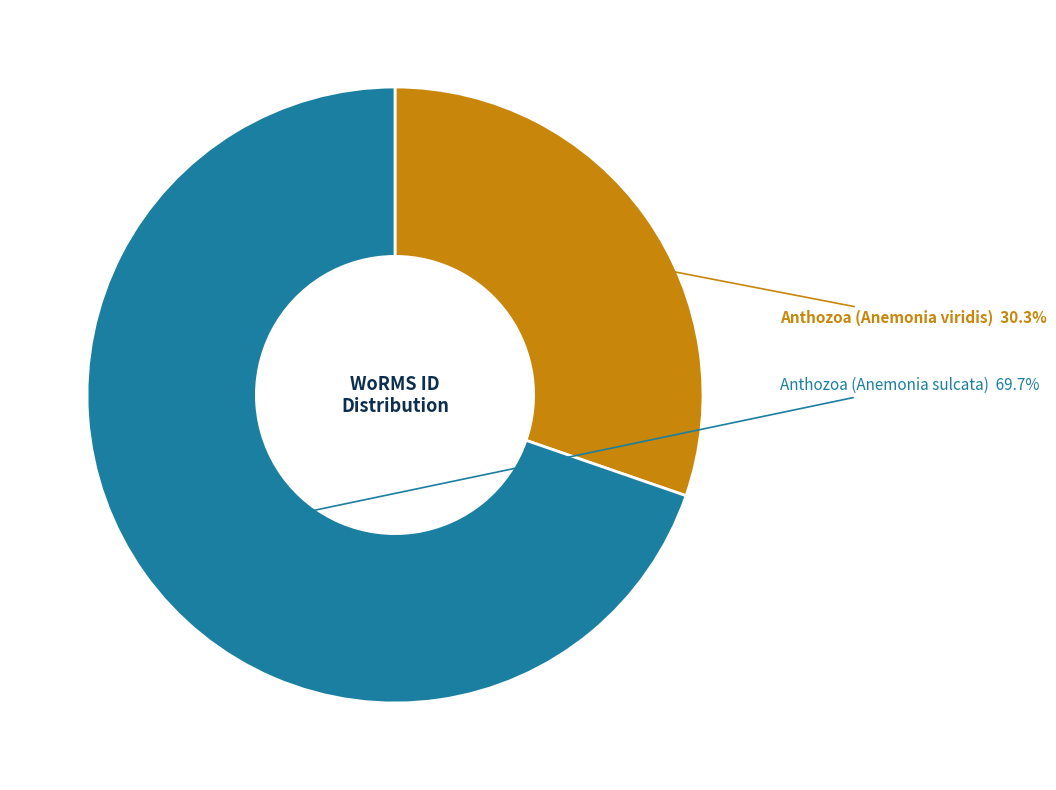

Does any single category account for the majority?

Yes